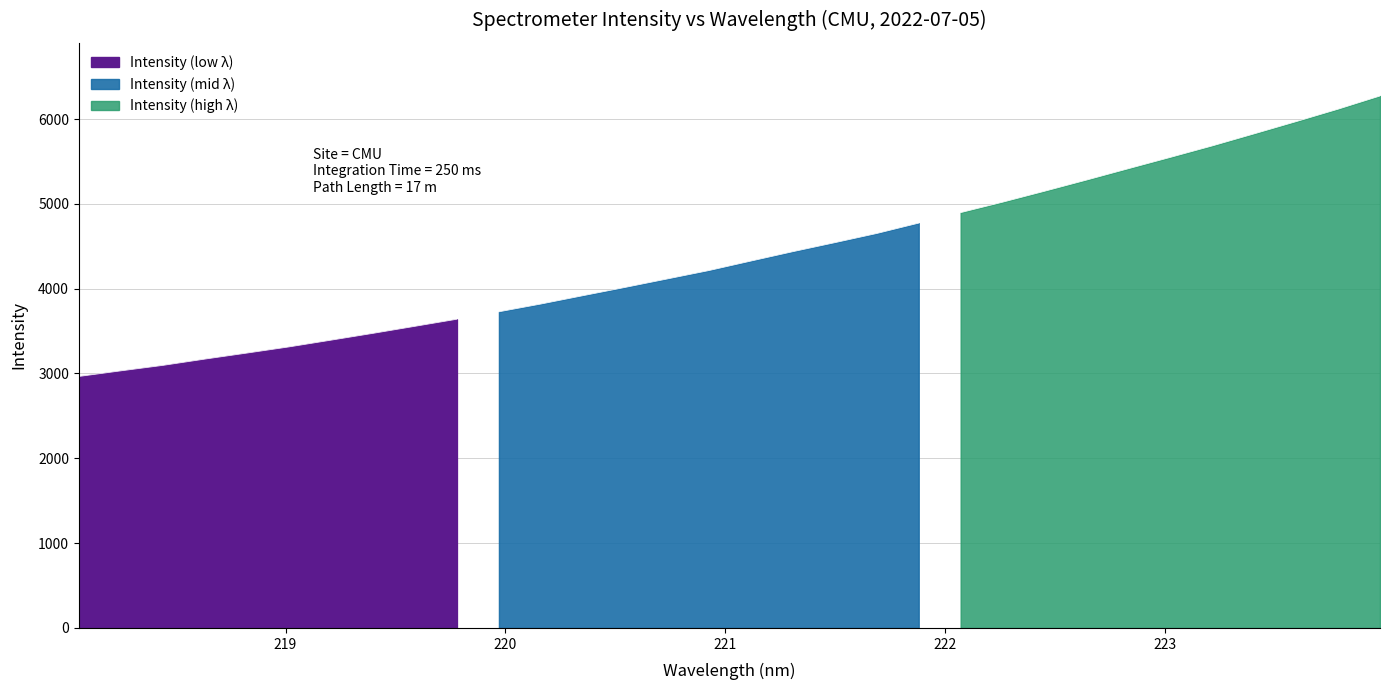

Rank the categories by value from lowest to highest.

218.0596, 218.2508, 218.442, 218.6332, 218.8244, 219.0156, 219.2067, 219.3979, 219.589, 219.7801, 219.9712, 220.1623, 220.3533, 220.5444, 220.7354, 220.9264, 221.1174, 221.3083, 221.4993, 221.6902, 221.8812, 222.0721, 222.263, 222.4538, 222.6447, 222.8355, 223.0264, 223.2172, 223.408, 223.5987, 223.7895, 223.9802